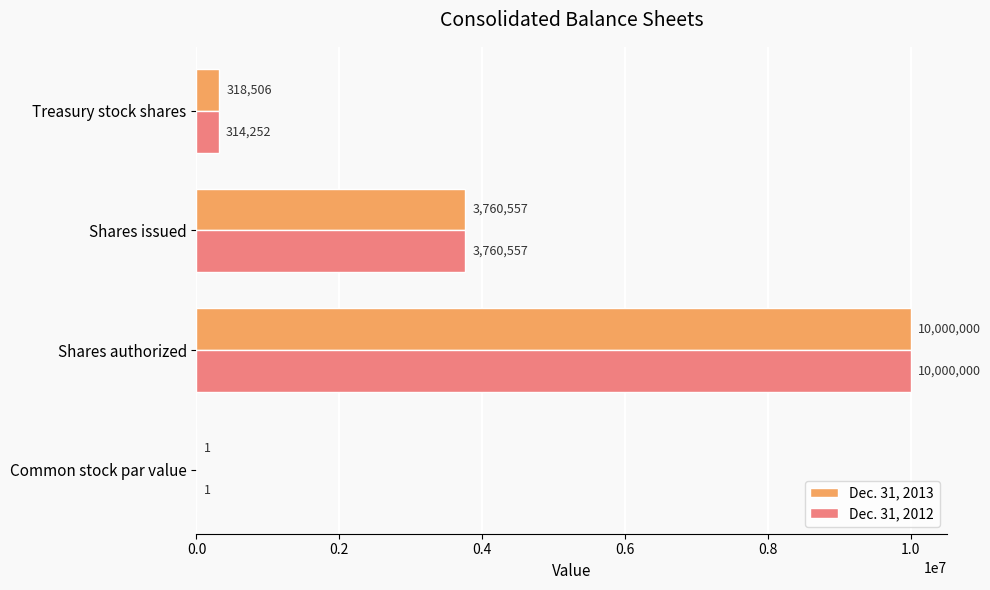

At which category is the sum across all series the highest?

Shares authorized